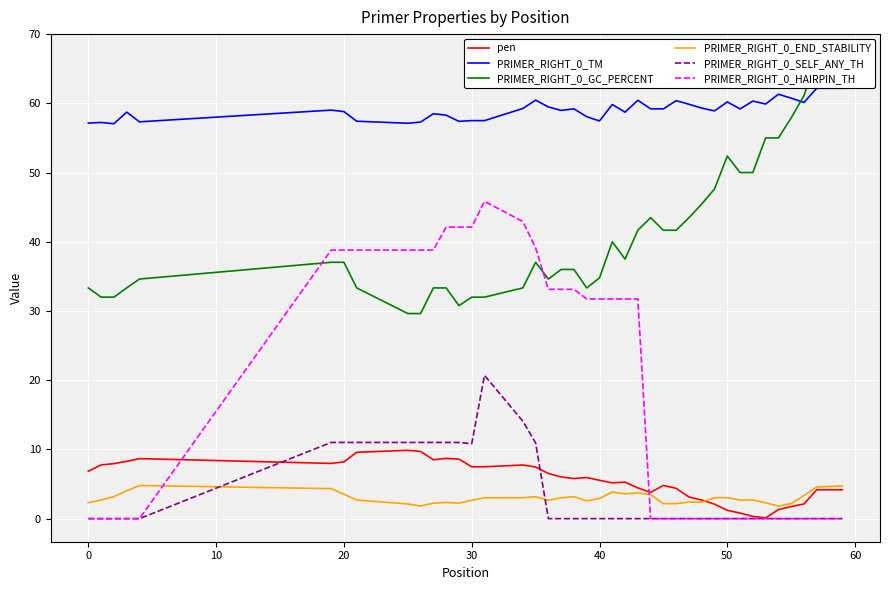

Is the value of PRIMER_RIGHT_0_SELF_ANY_TH at 0 greater than the value of PRIMER_RIGHT_0_HAIRPIN_TH at 30?

No